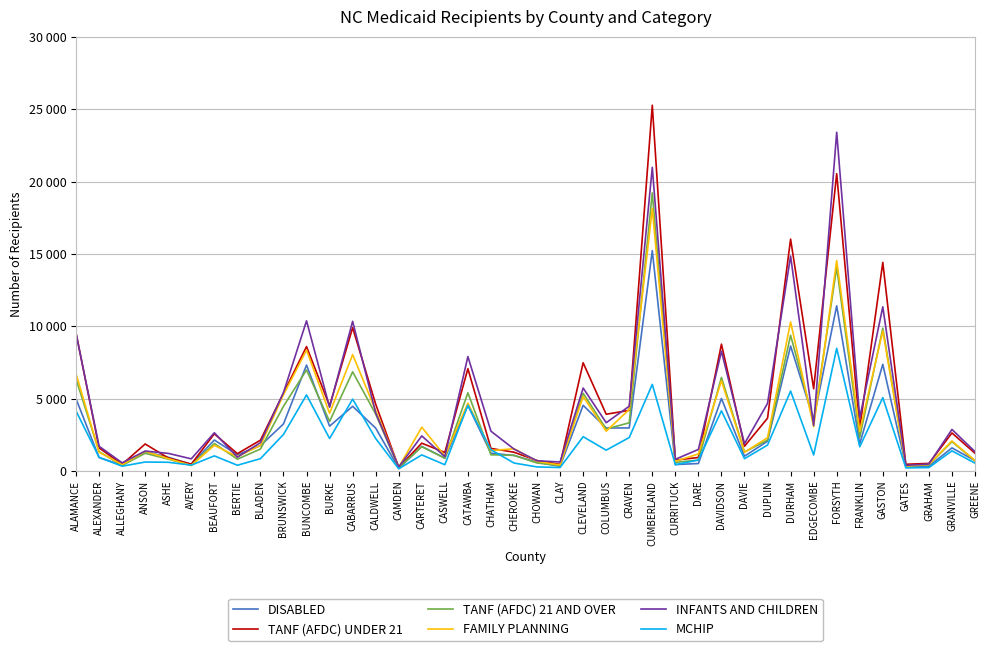

What is the difference between the second highest and second lowest values in the TANF (AFDC) UNDER 21 series?

20089